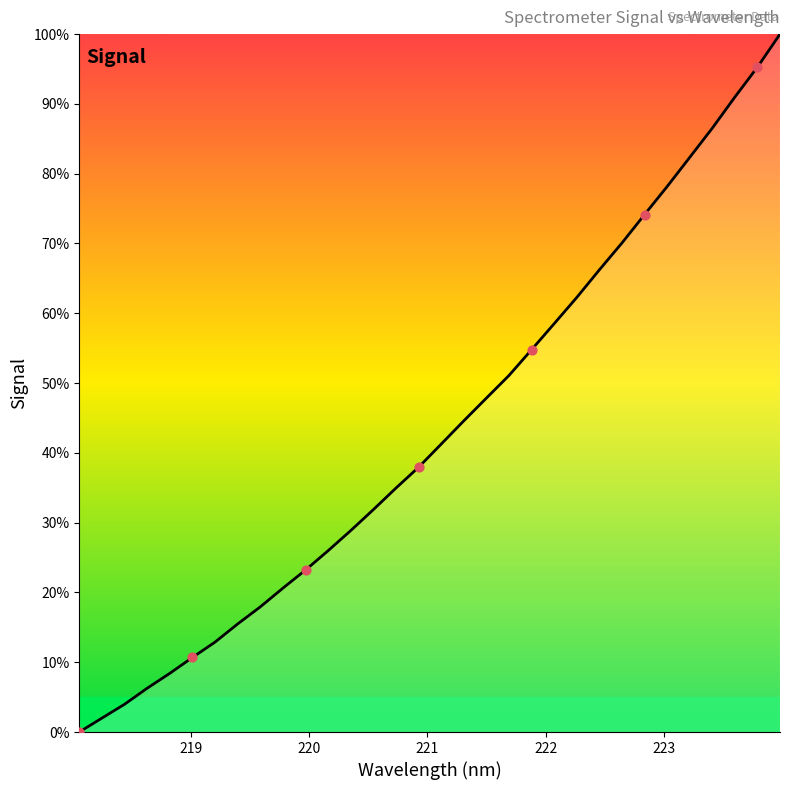

What is the maximum value shown in the chart?

100.0